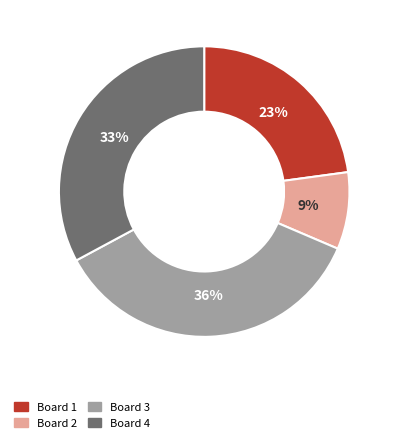

Does Board 3 represent more than half of the total?

No